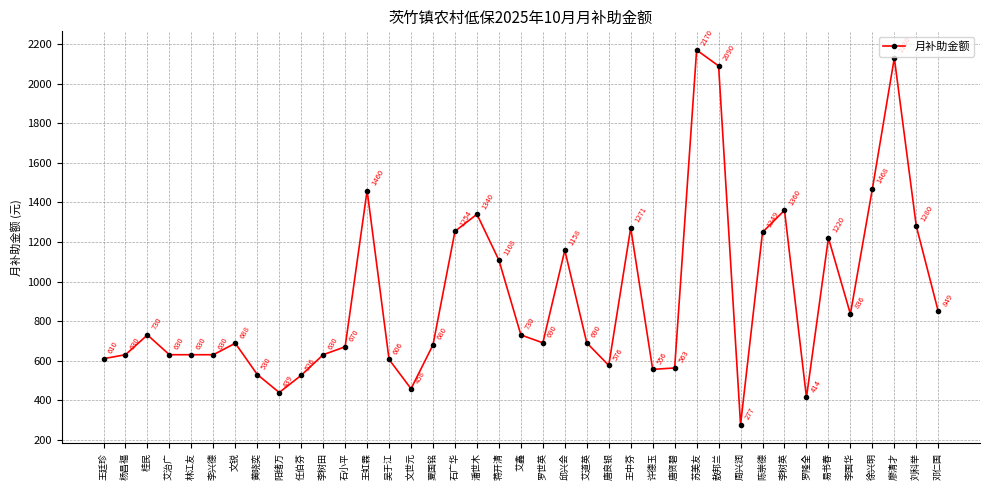

What is the difference between the maximum and minimum values?

1893